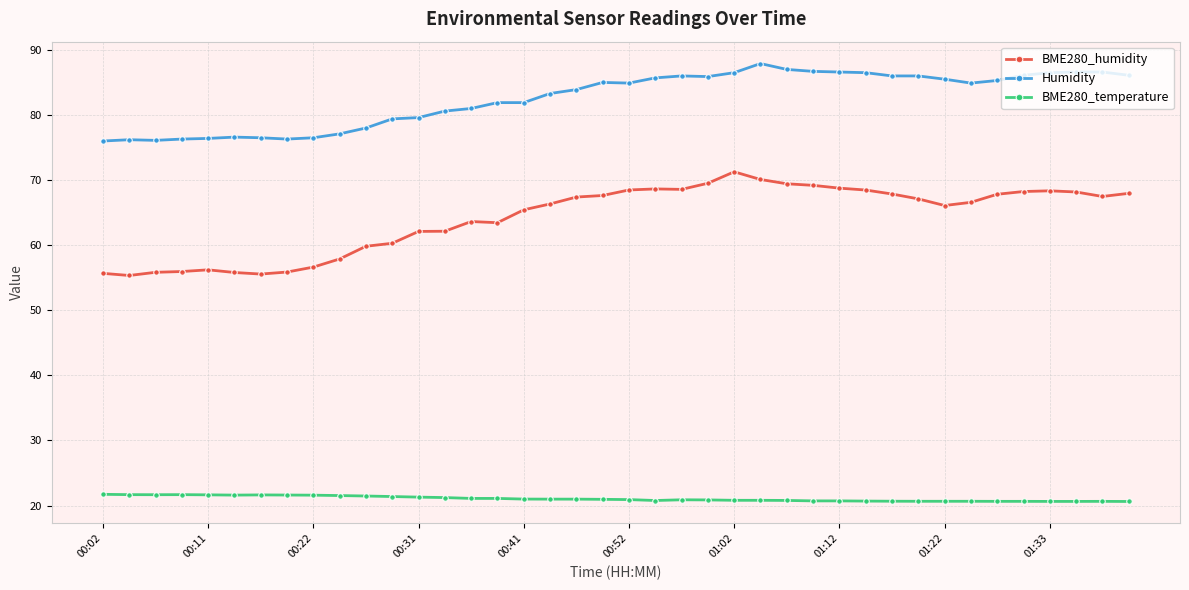

At how many categories does at least one series exceed 29?

40